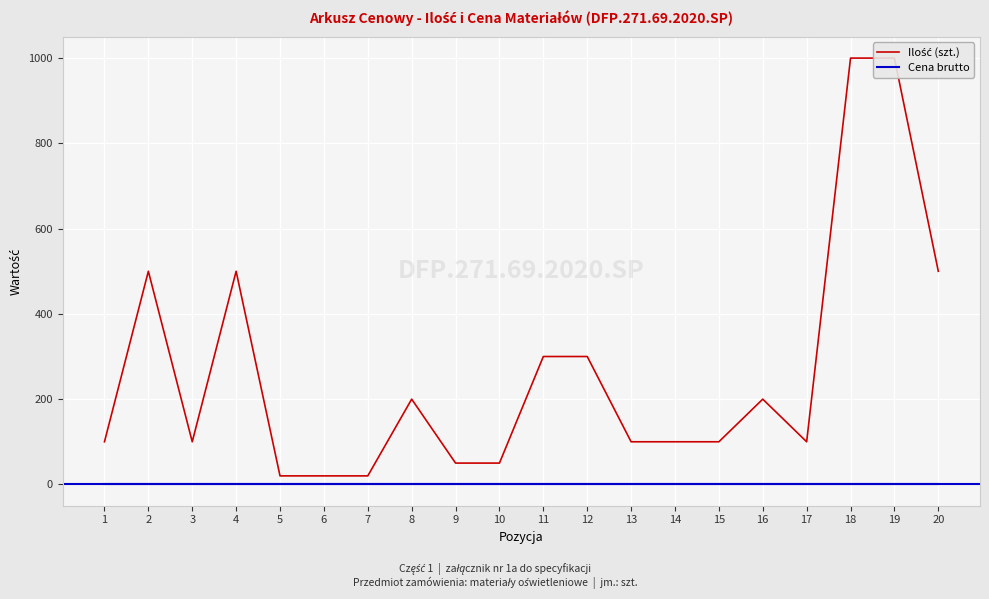

At which label is Cena brutto closest to 0?

1